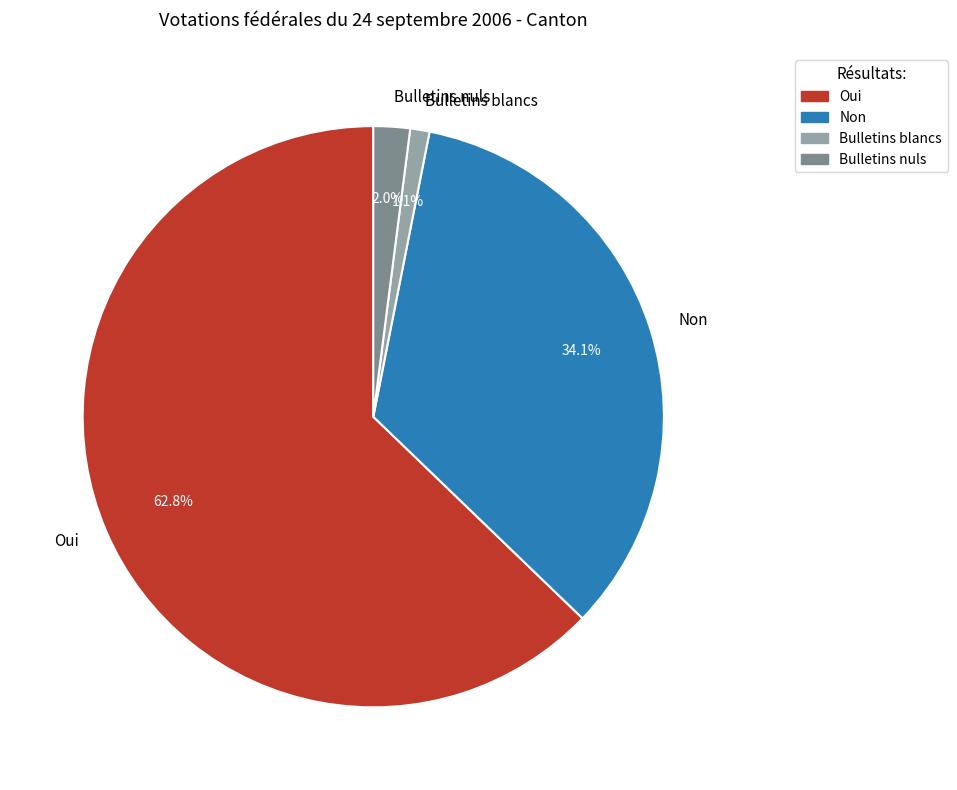

To the nearest percent, what is the difference between the largest and smallest slice percentages?

62%